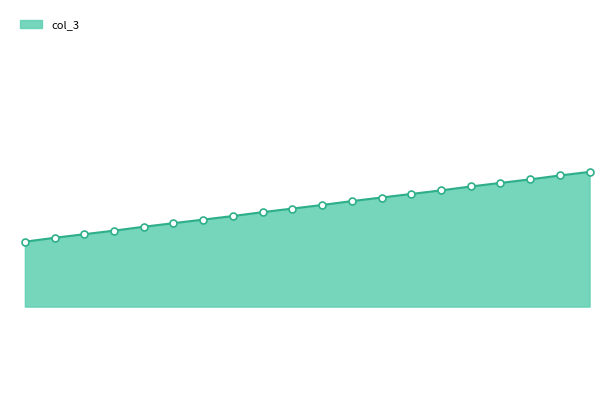

Is this an area chart (filled region under the line)?

Yes